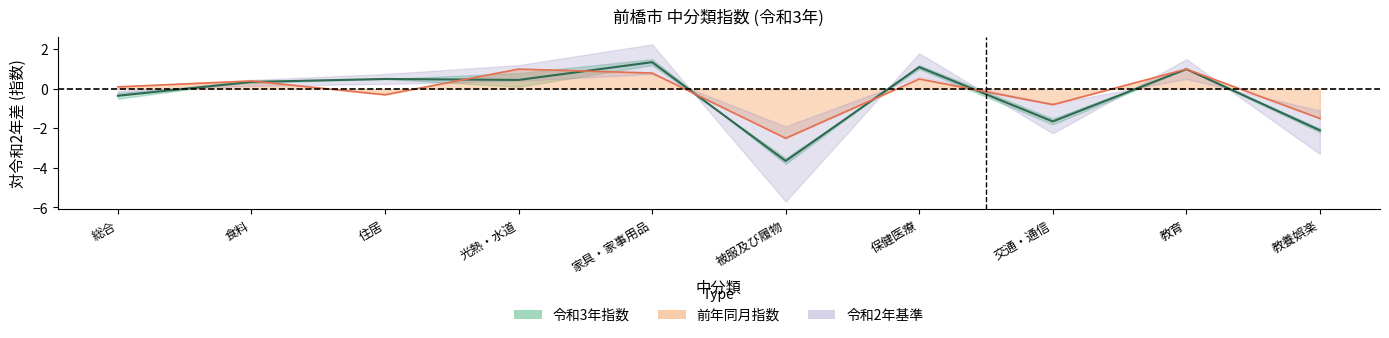

How many times do 令和3年(指数) and 前年同月(指数) cross each other?

6